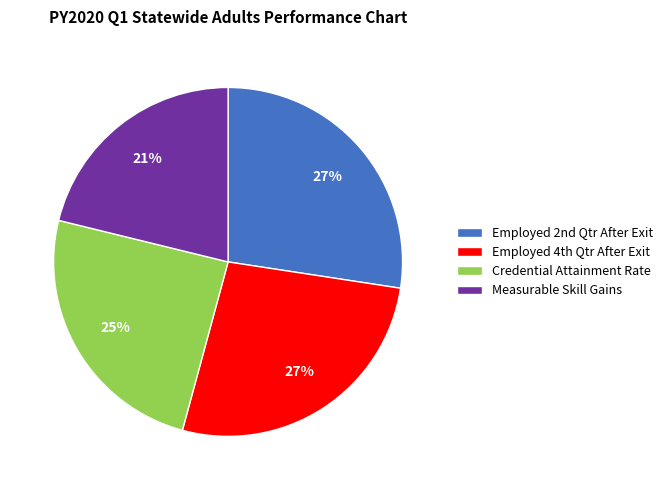

Count the number of slices in the pie.

4